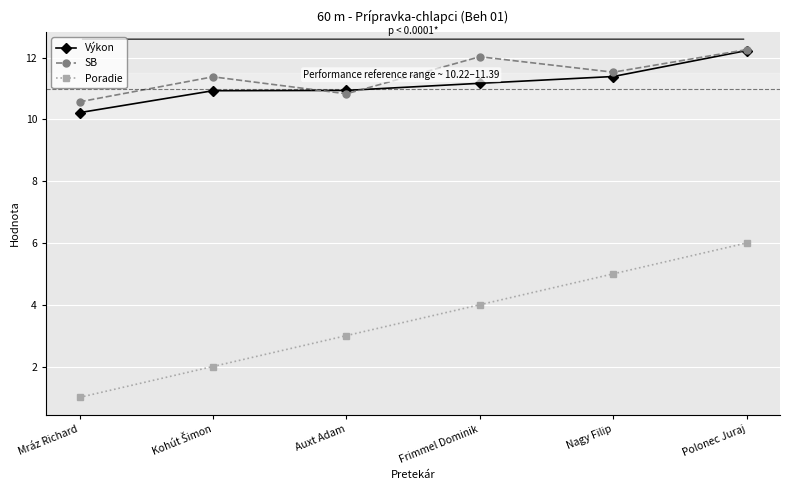

What is the difference between the maximum and minimum values in the SB series?

1.7